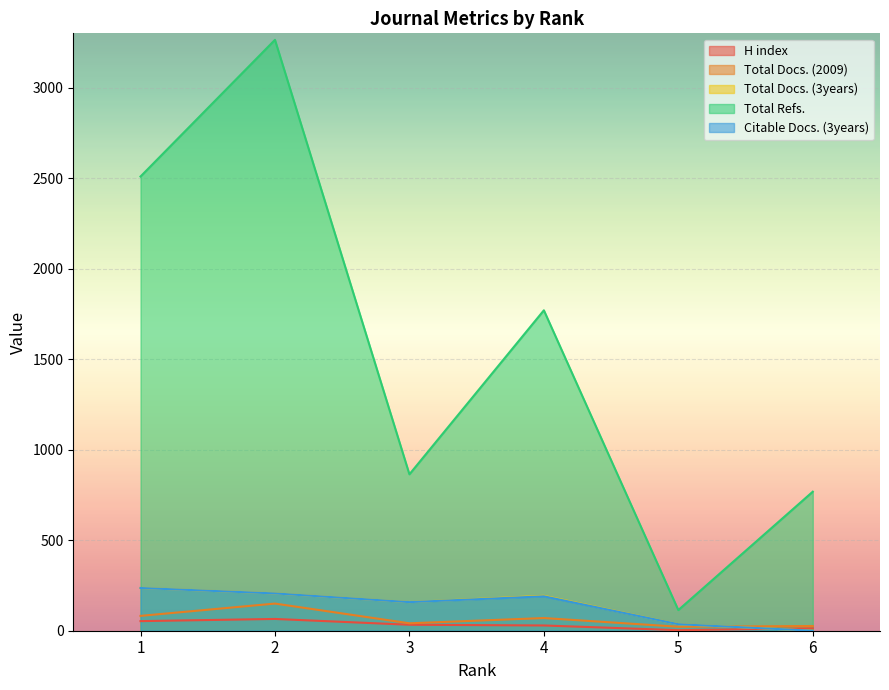

What is the difference between the maximum and minimum values in the Total Refs. series?

3150